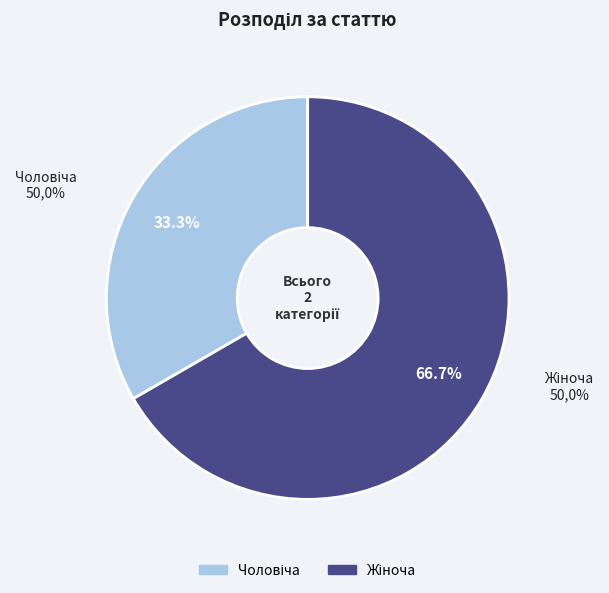

The Жіноча slice represents 76% of the pie. True or false?

False